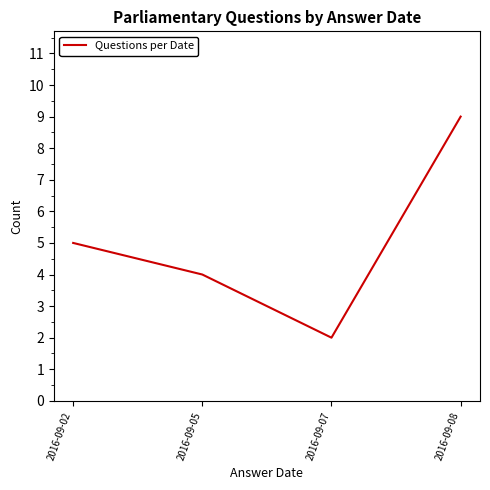

What value does the data have at 2016-09-08?

9